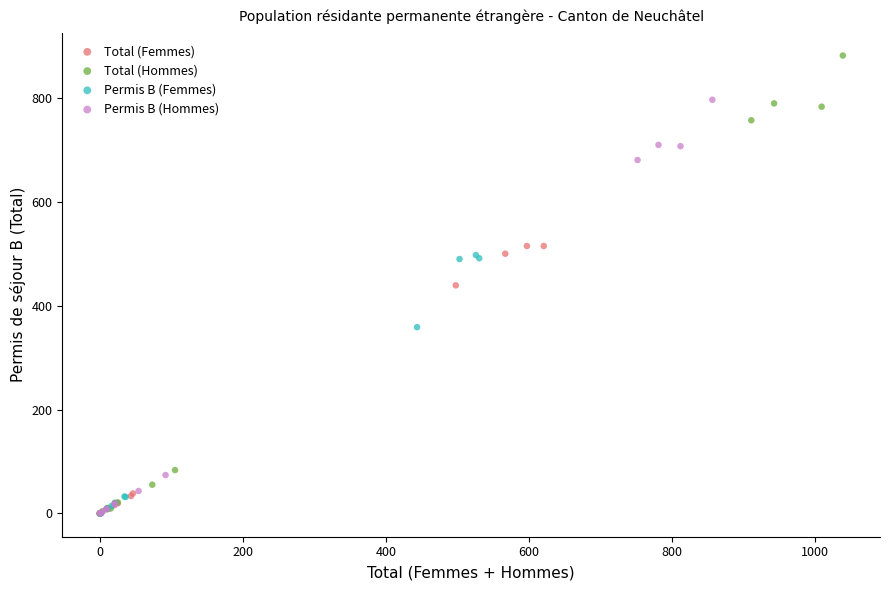

Which series contains the highest Y value?

Total (Hommes)